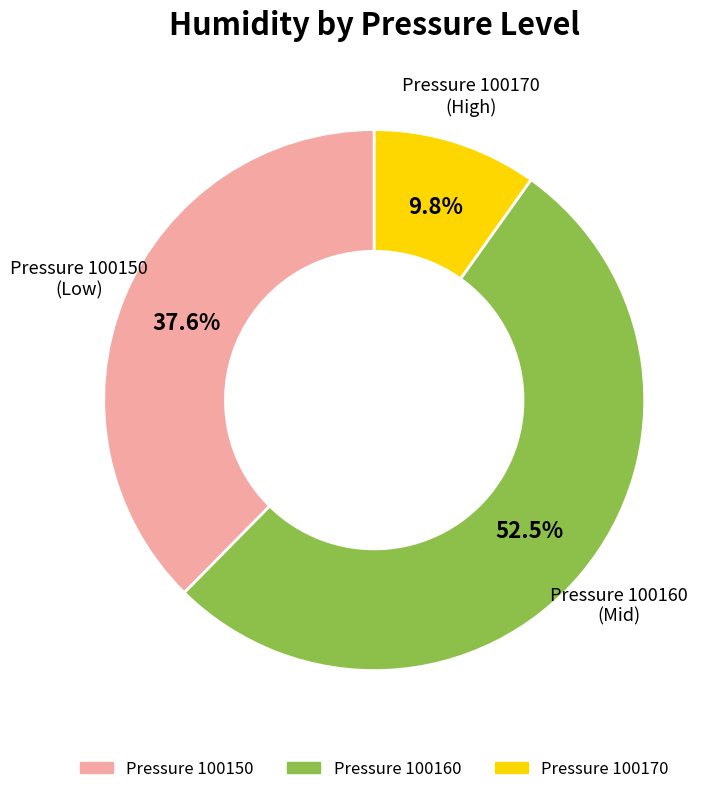

Count the number of slices in the pie.

3